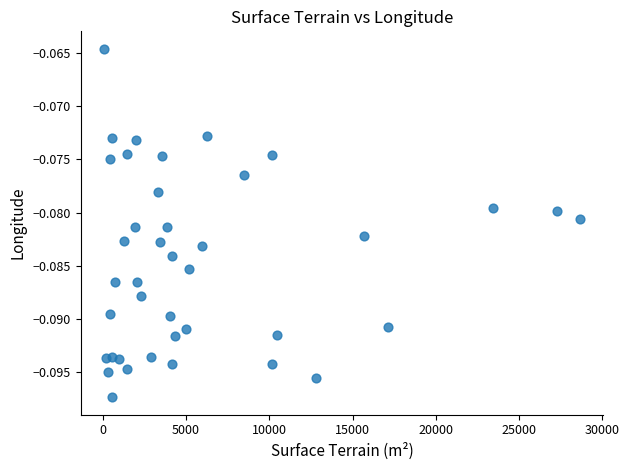

What is the range of X values (max minus min)?

28522.0